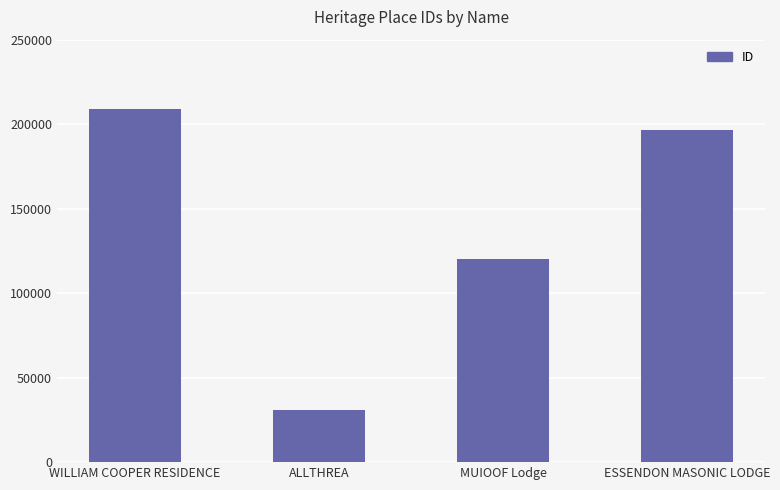

Rank the categories by value from highest to lowest.

WILLIAM COOPER RESIDENCE, ESSENDON MASONIC LODGE, MUIOOF Lodge, ALLTHREA